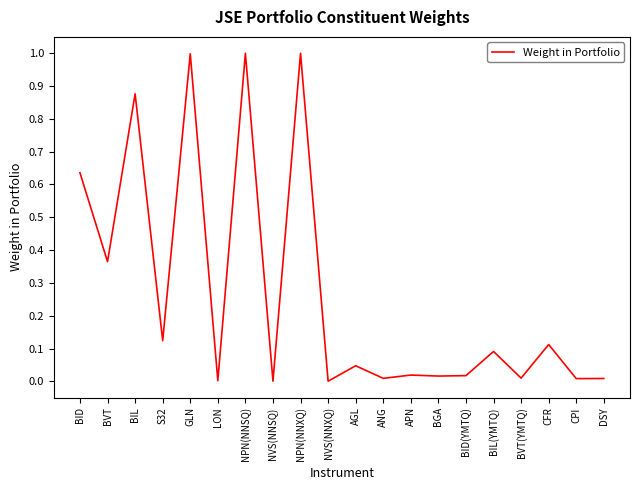

Between BID(YMTQ) and CPI, which is larger?

BID(YMTQ)